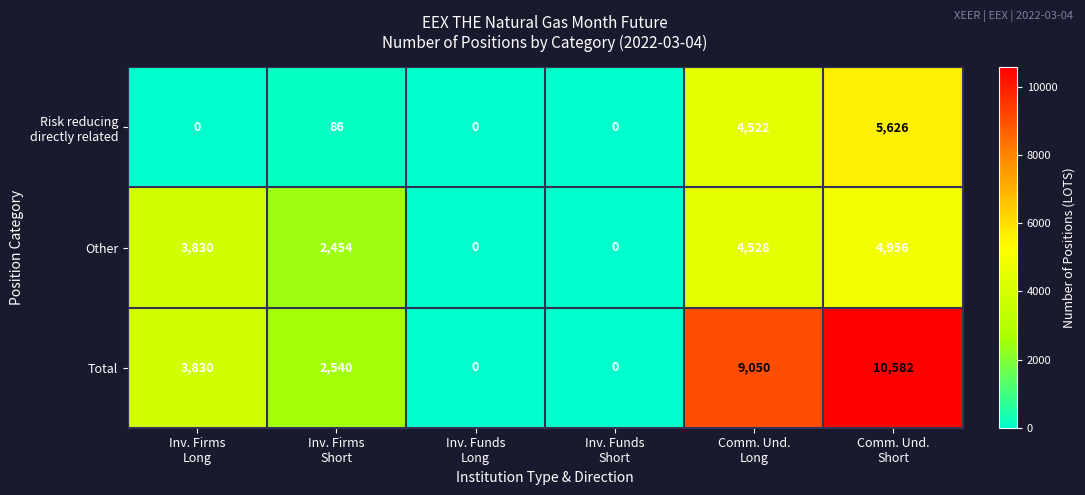

What is the highest value of the Other series?

4956